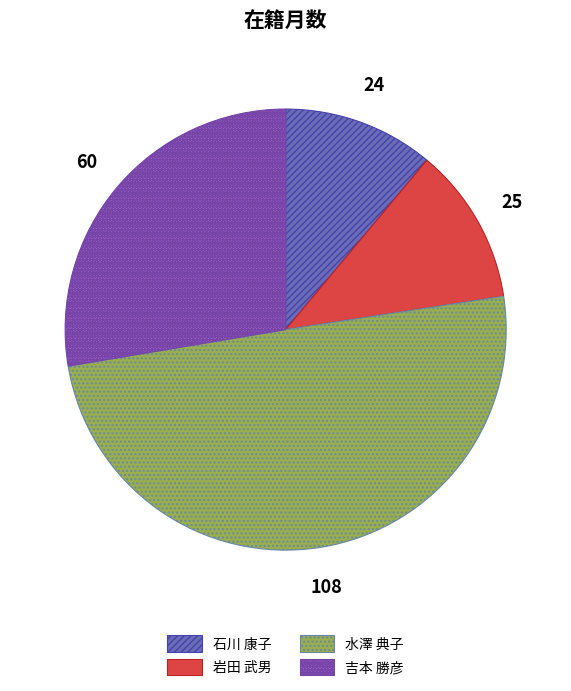

Does 石川 康子 represent more than half of the total?

No